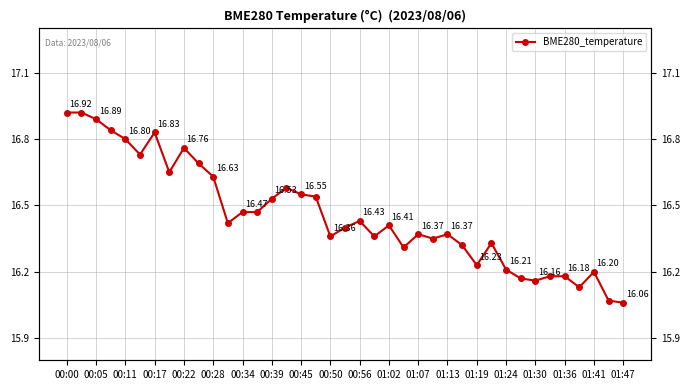

What is the difference between the values at 38 and 00:05?

0.9